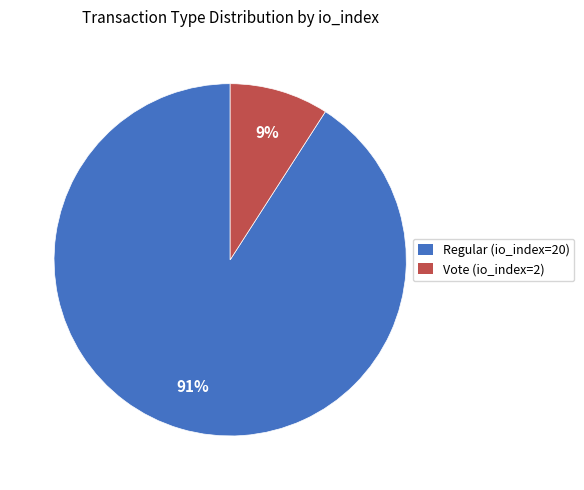

Which slice is the smallest?

Vote (io_index=2)